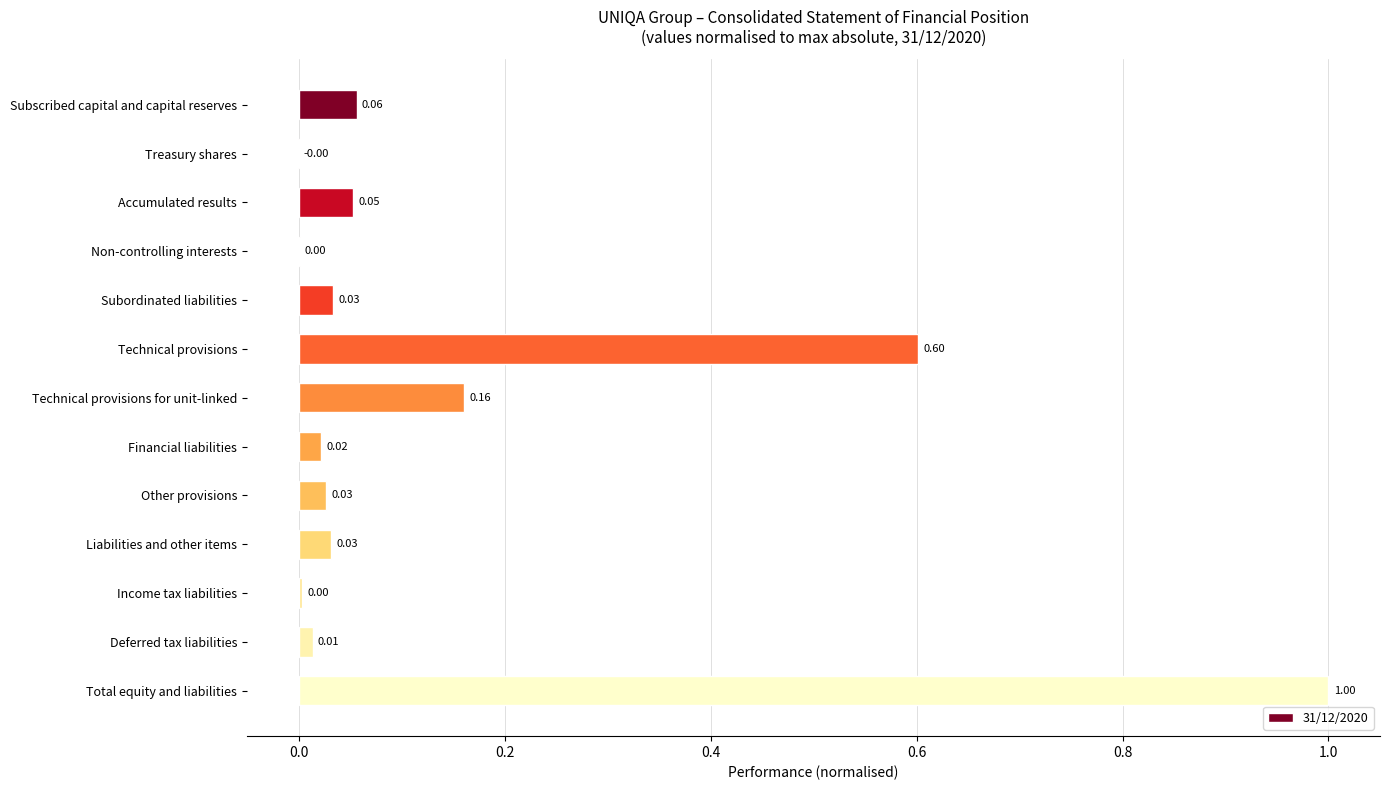

Count the number of categories in the chart.

13